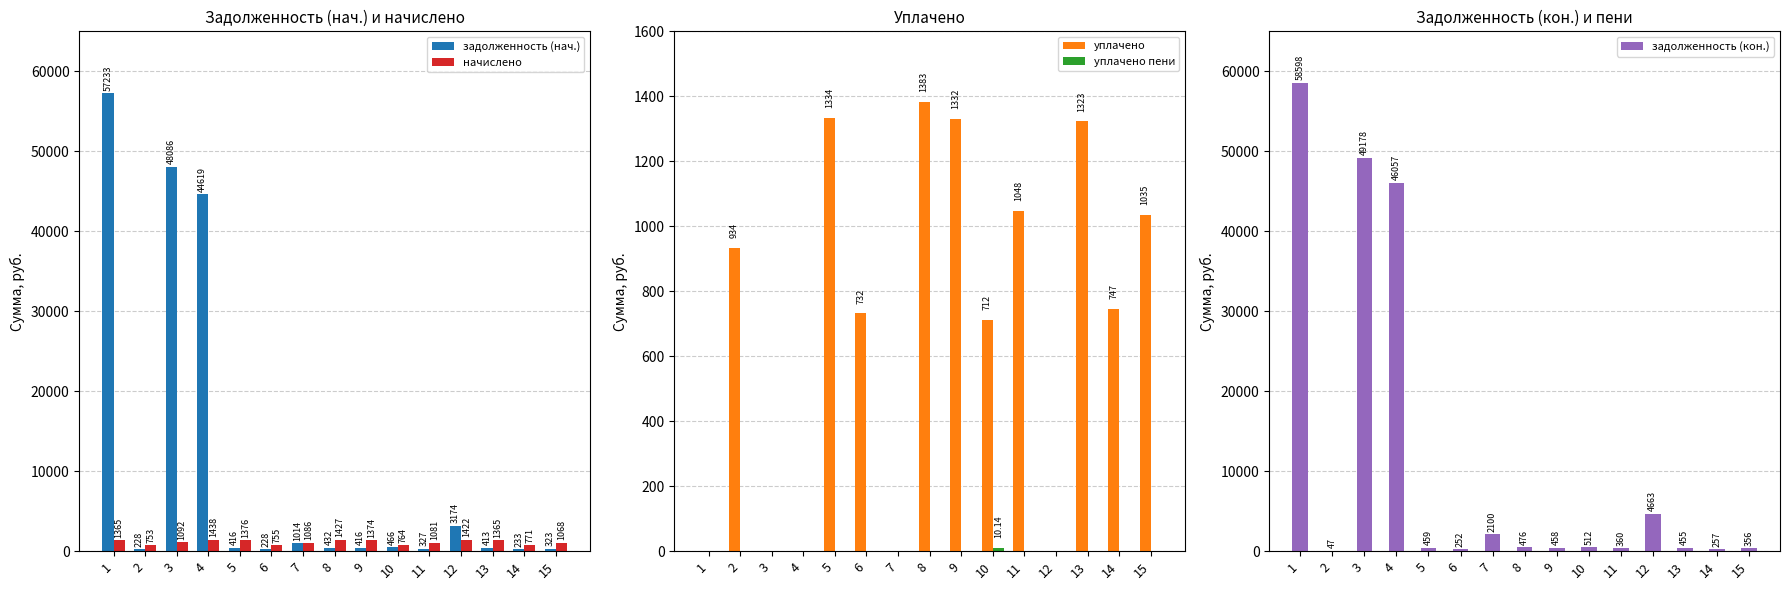

The уплачено series shows 689.8 at 4. True or false?

False